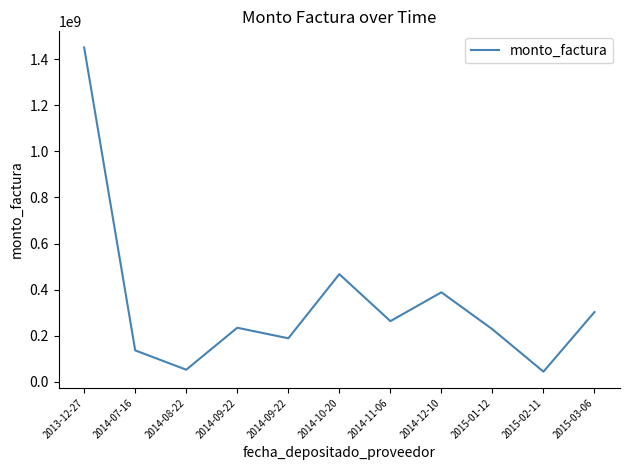

How many lines are shown in the chart?

1